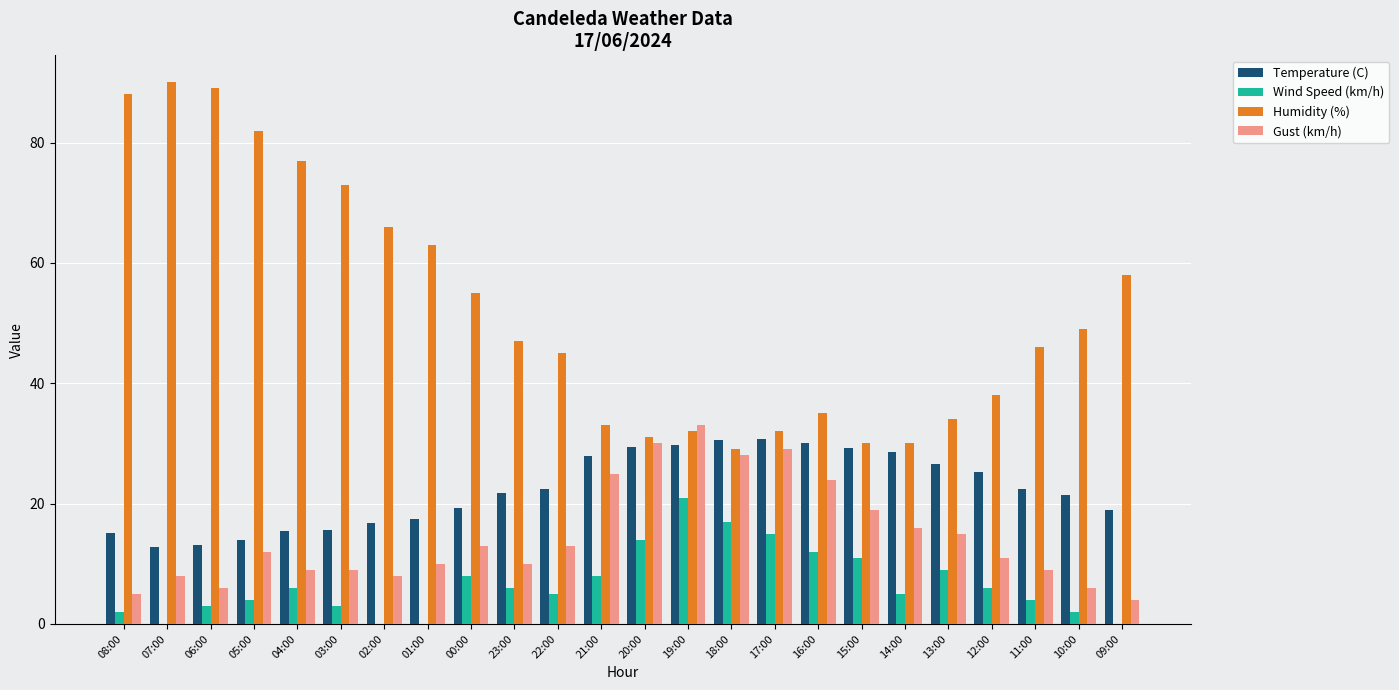

Is the value of Gust (km/h) at 09:00 greater than the value of Humidity (%) at 20:00?

No